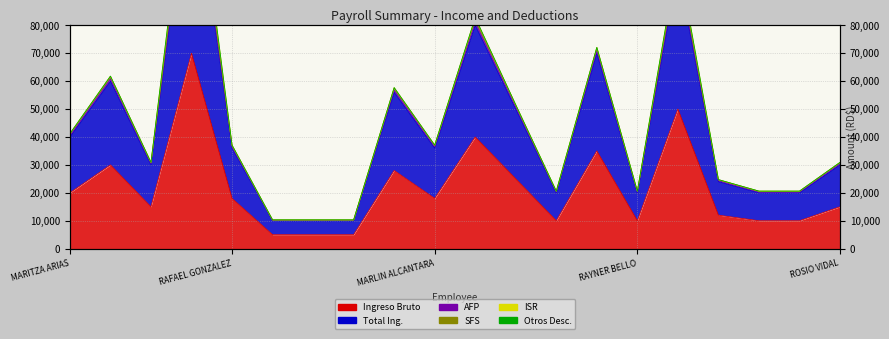

At which label does Ingreso Bruto reach its peak?

ADRIANE DOMINGUEZ